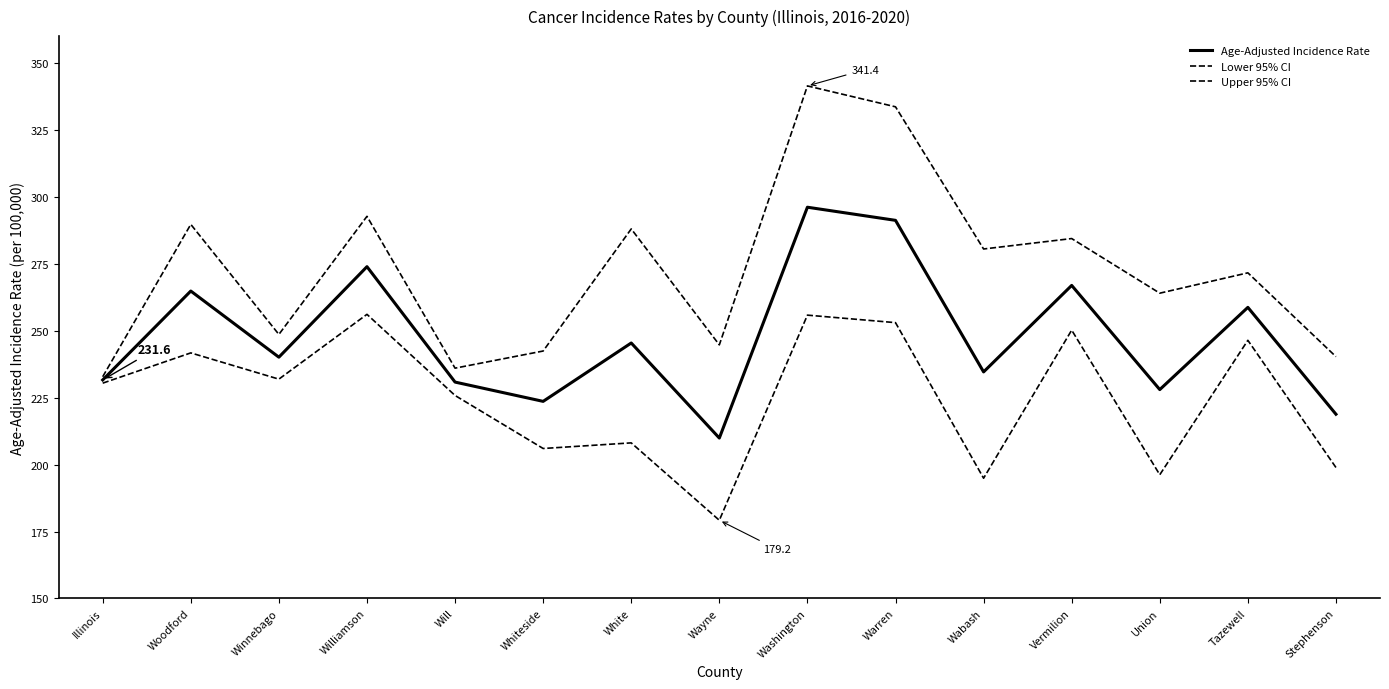

What is the label of the 15th point from the right?

Illinois